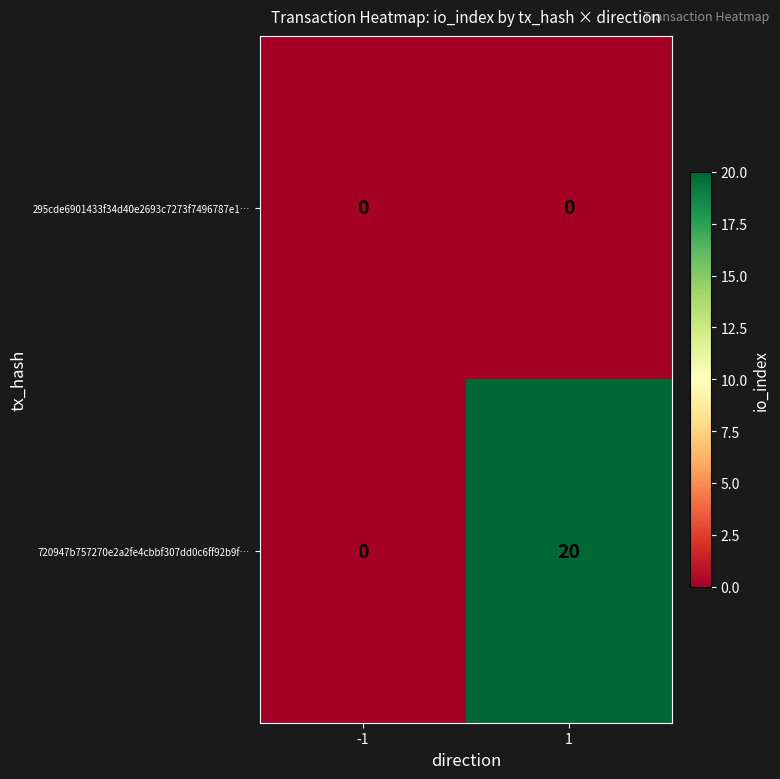

Rank the series by their maximum value, from highest to lowest.

720947b757270e2a2fe4cbbf307dd0c6ff92b9f…, 295cde6901433f34d40e2693c7273f7496787e1…